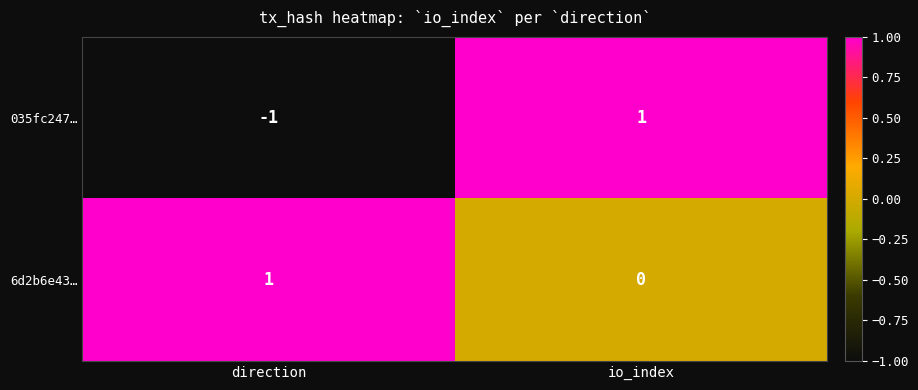

Where is 035fc247… nearest to the value 0?

direction